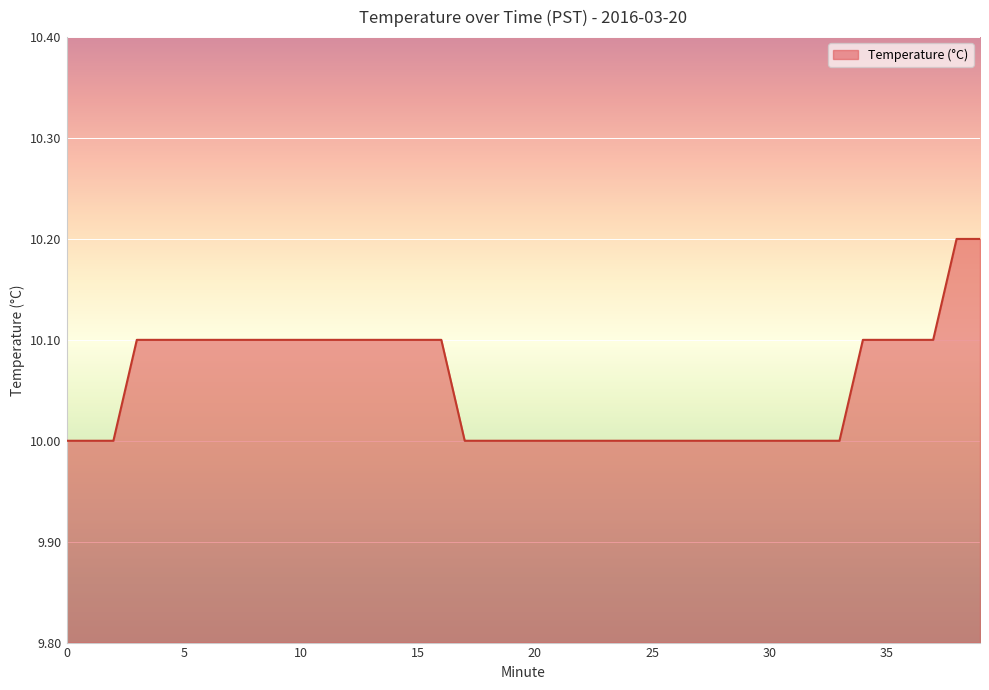

Reading right to left, transcribe all the data shown in this chart.

10.2	10.2	10.1	10.1	10.1	10.1	10.0	10.0	10.0	10.0	10.0	10.0	10.0	10.0	10.0	10.0	10.0	10.0	10.0	10.0	10.0	10.0	10.0	10.1	10.1	10.1	10.1	10.1	10.1	10.1	10.1	10.1	10.1	10.1	10.1	10.1	10.1	10.0	10.0	10.0